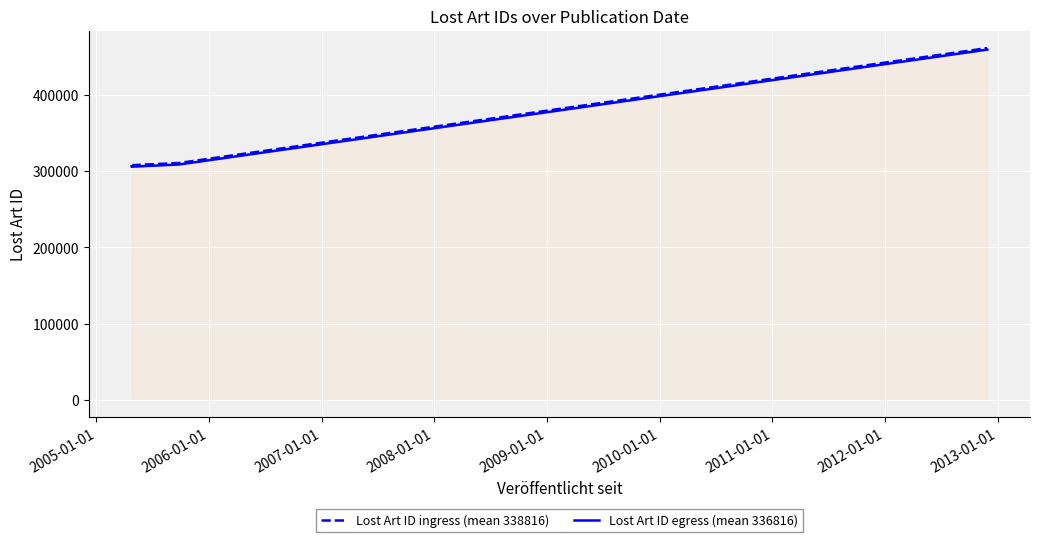

Count the number of data series in this chart.

2